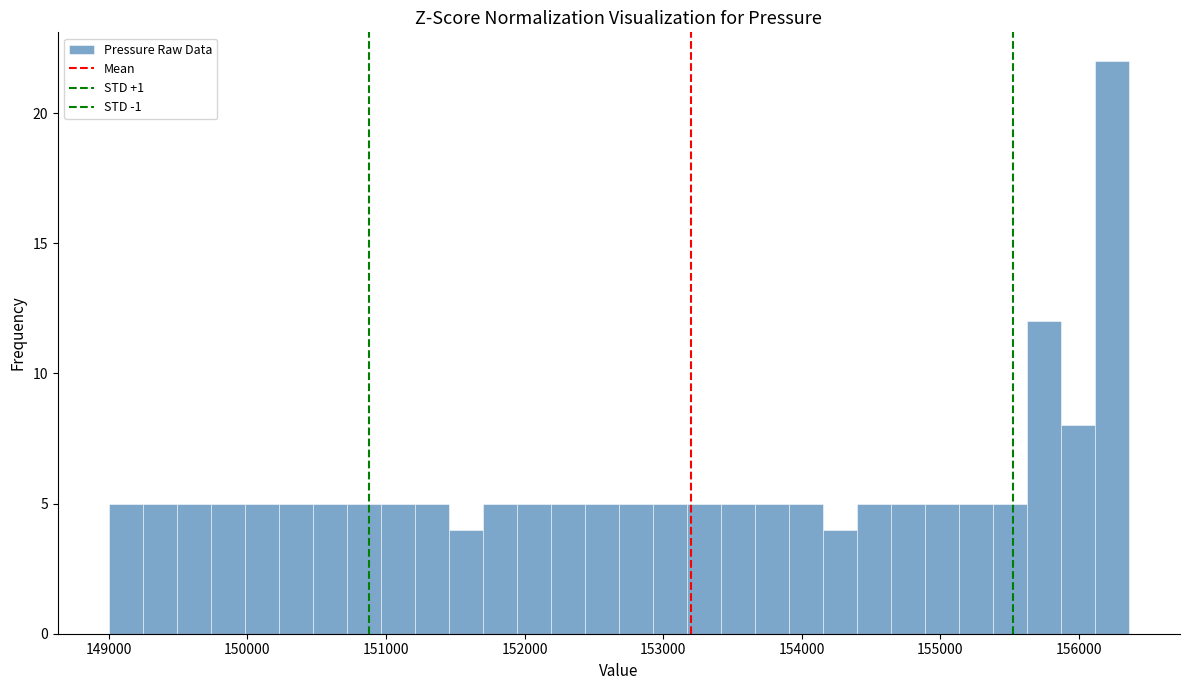

Around what value on the x-axis is the tallest bar? Give the approximate position of its centre, as read against the axis.

156200